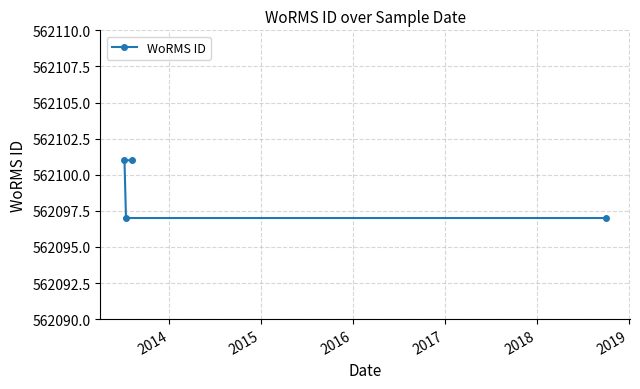

What is the average value?

562099